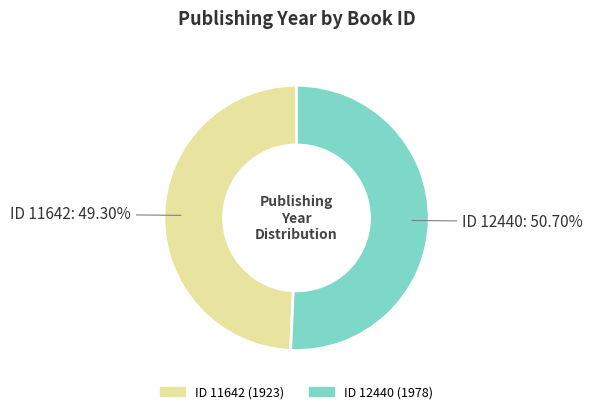

Is there any slice that represents more than half of the pie?

Yes